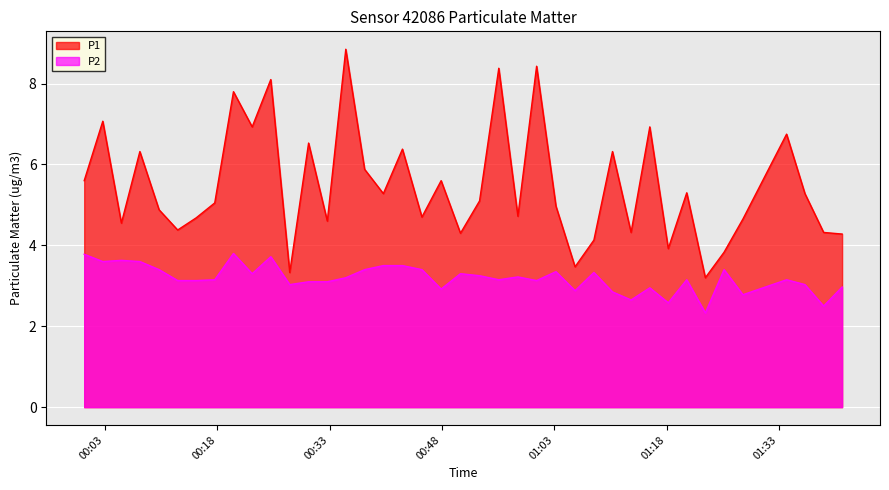

How many interior local peaks does the P2 series have?

11